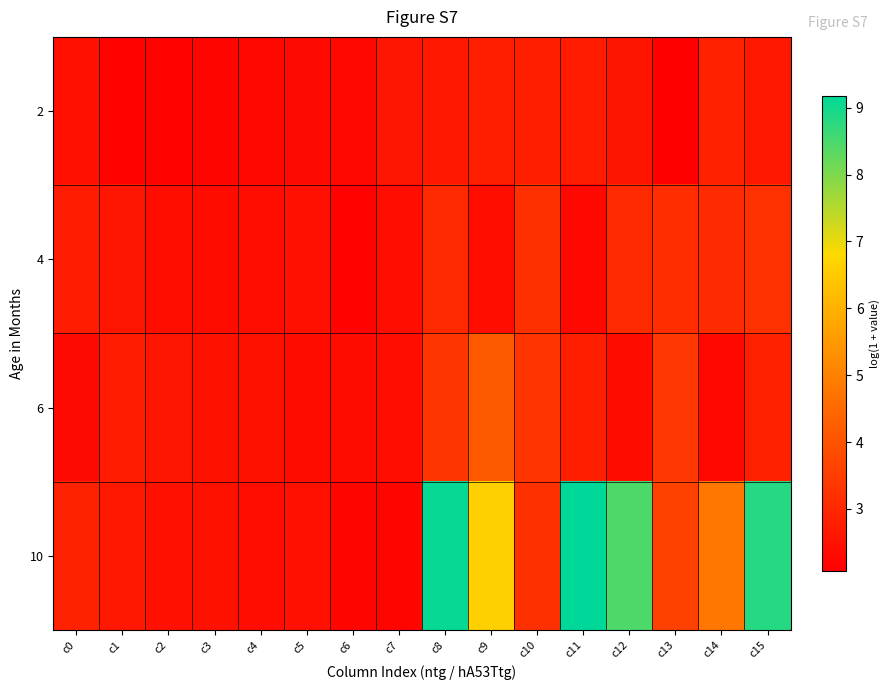

Reading left to right, transcribe all the data shown in this chart.

2: c0=2.5	c1=2.2	c2=2.2	c3=2.2	c4=2.3	c5=2.3	c6=2.3	c7=2.6	c8=2.6	c9=2.8	c10=2.8	c11=2.7	c12=2.6	c13=2.1	c14=2.8	c15=2.6
4: c0=2.7	c1=2.6	c2=2.4	c3=2.4	c4=2.4	c5=2.5	c6=2.2	c7=2.4	c8=3.0	c9=2.4	c10=3.2	c11=2.3	c12=3.1	c13=3.1	c14=3.1	c15=3.2
6: c0=2.3	c1=2.7	c2=2.6	c3=2.5	c4=2.5	c5=2.4	c6=2.4	c7=2.4	c8=3.3	c9=4.2	c10=3.3	c11=2.8	c12=2.4	c13=3.4	c14=2.3	c15=2.8
10: c0=2.9	c1=2.6	c2=2.5	c3=2.5	c4=2.4	c5=2.5	c6=2.2	c7=2.2	c8=9.1	c9=6.6	c10=3.2	c11=9.2	c12=8.4	c13=3.6	c14=4.8	c15=8.8